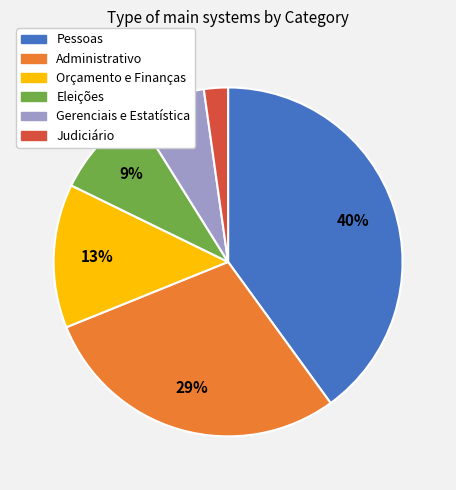

Which category has the biggest portion of the pie?

Pessoas